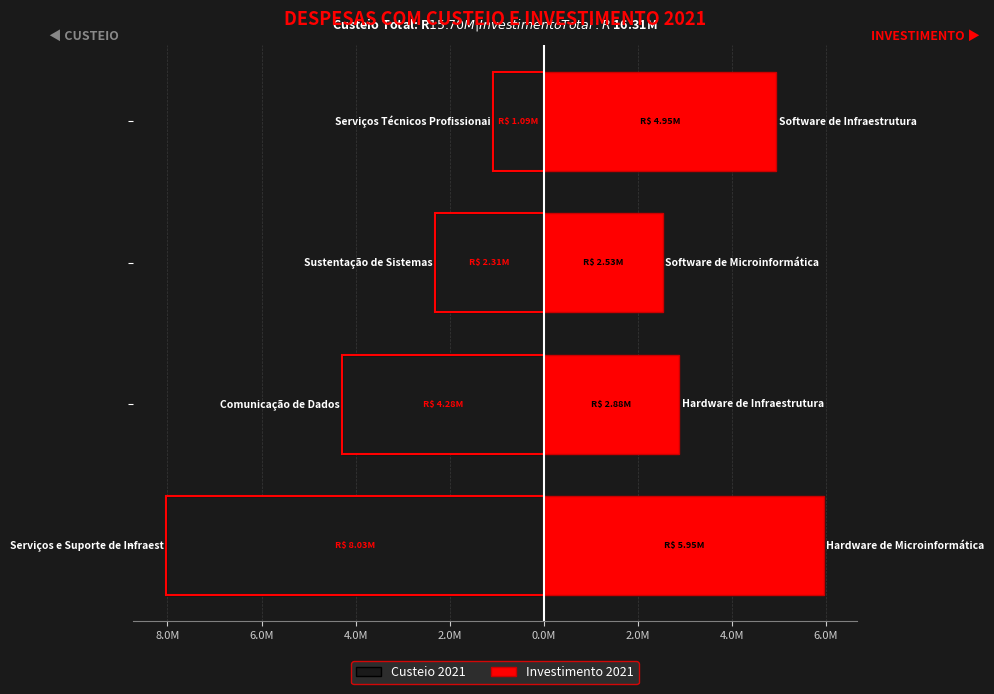

What are all the series names shown in the legend?

Custeio 2021, Investimento 2021